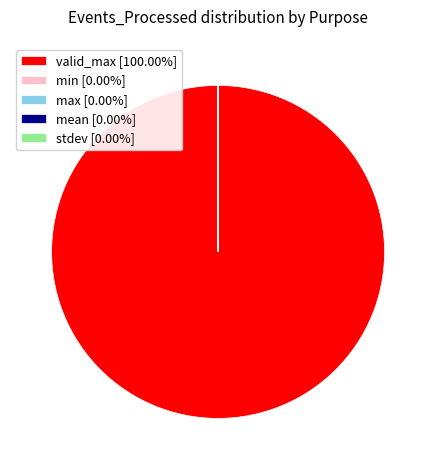

Does any single category account for the majority?

Yes